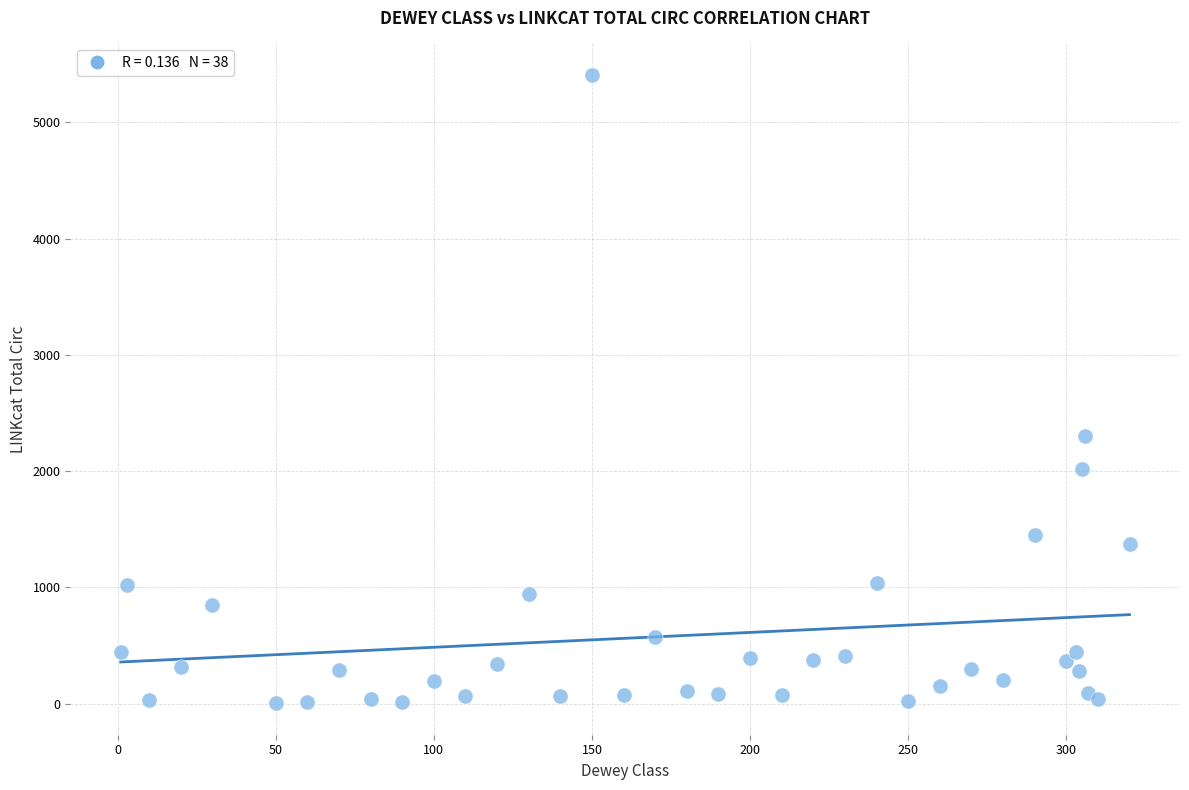

What Y value in the scatter plot is closest to 2705?

2303